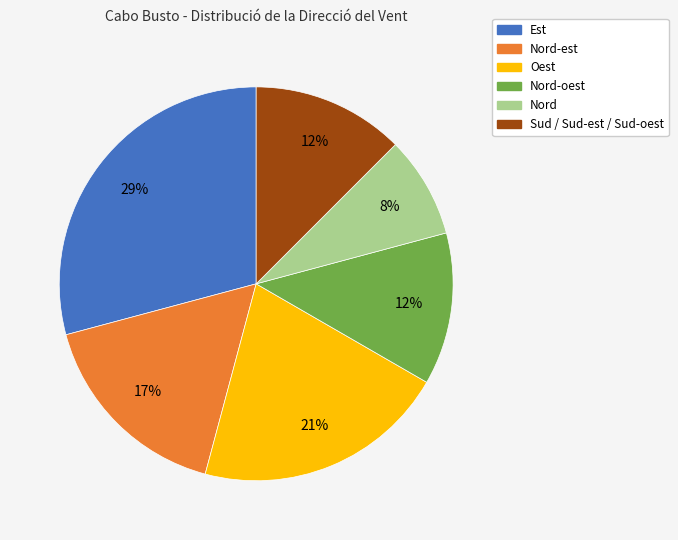

Is there any slice that represents more than half of the pie?

No